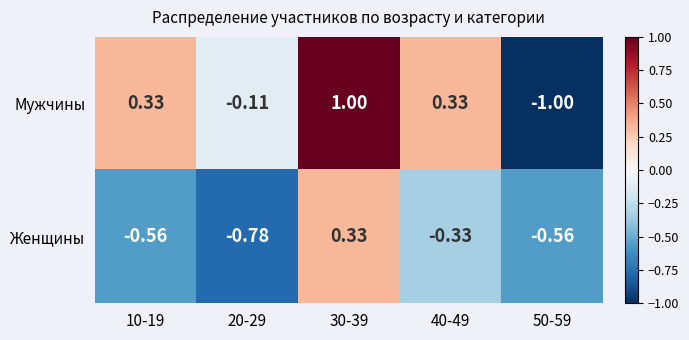

Which series has the widest spread of values?

Мужчины